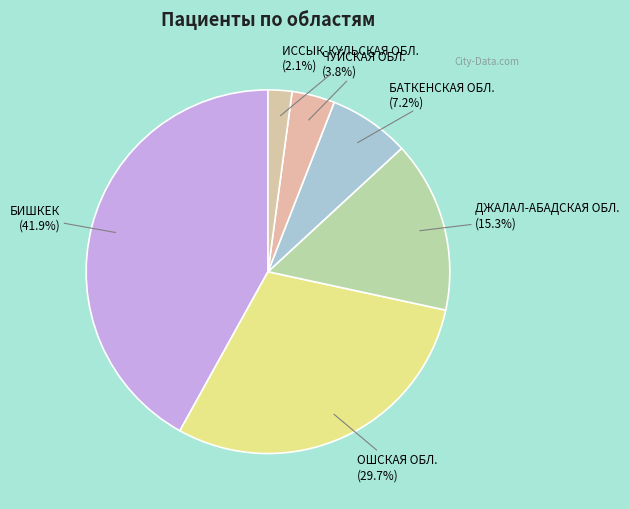

To the nearest percent, what is the average slice percentage?

17%